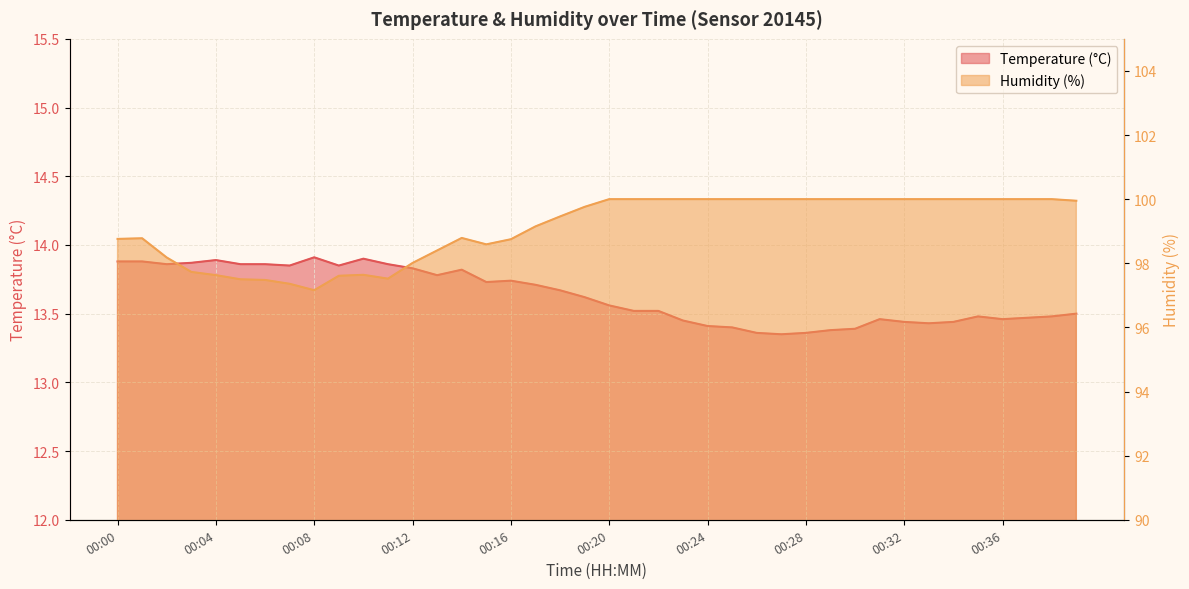

What is the sum of the humidity values at 00:35 and 00:01?

198.8